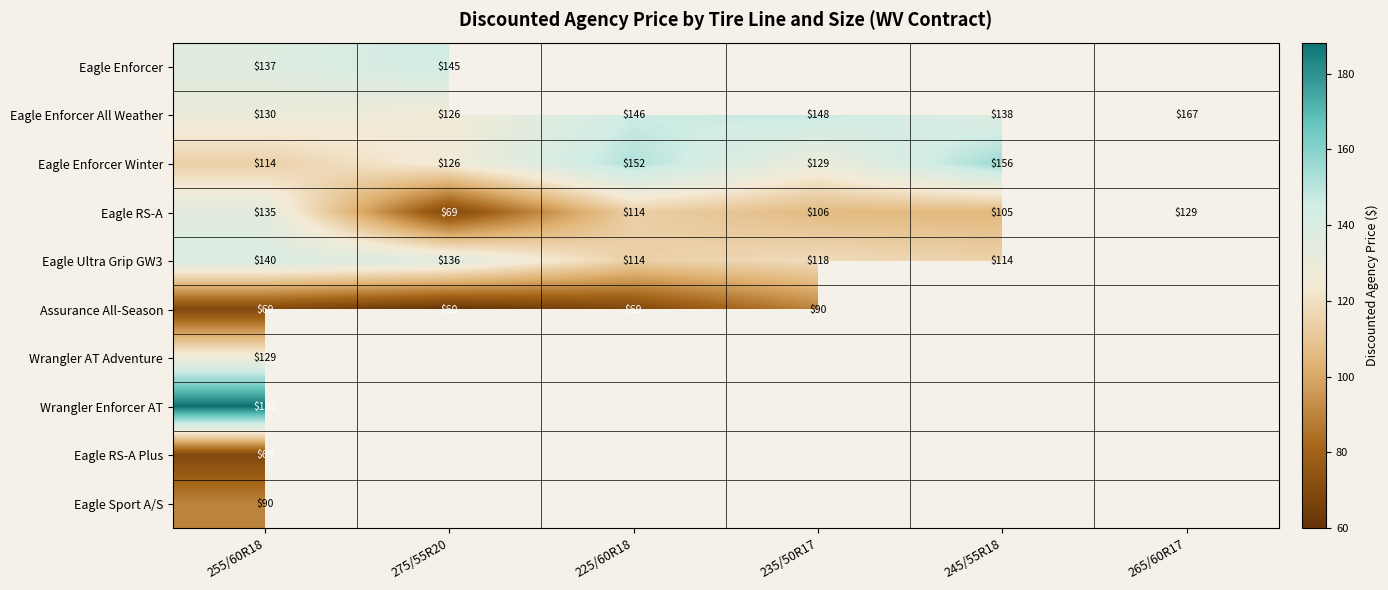

True or false: Eagle RS-A has a value of 54.6 at 235/50R17.

False